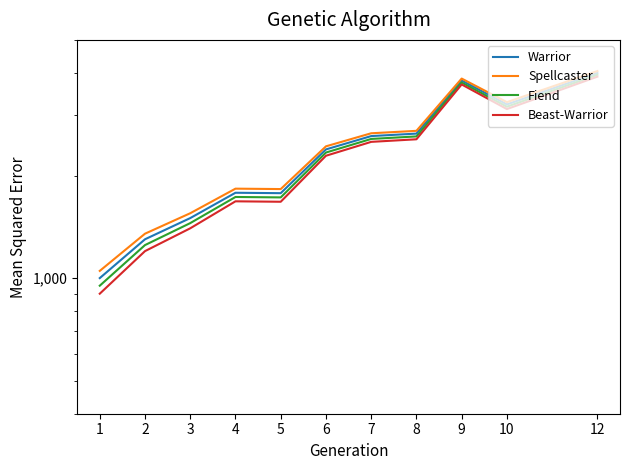

What are all the series names shown in the legend?

Warrior, Spellcaster, Fiend, Beast-Warrior